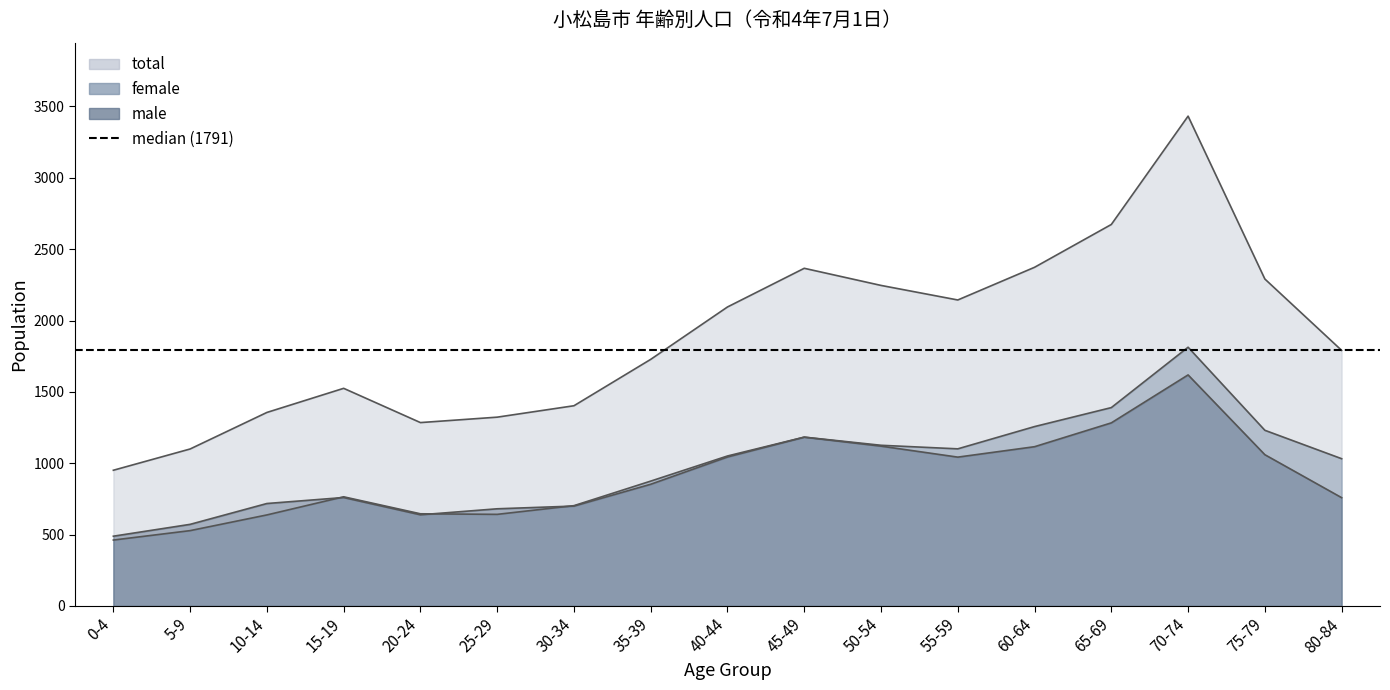

Where is the first local maximum for total?

15-19